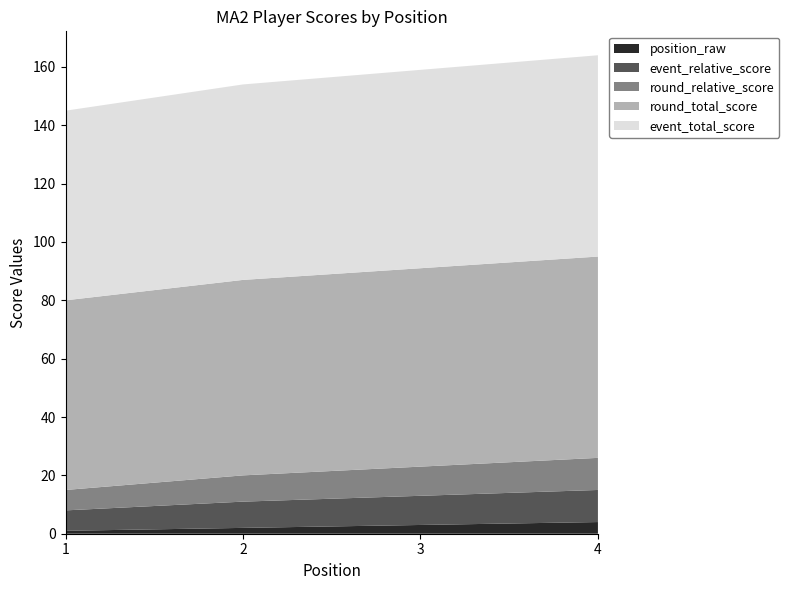

Reading left to right, extract all data points from this chart.

round_total_score: 65	67	68	69
event_relative_score: 7	9	10	11
event_total_score: 65	67	68	69
round_relative_score: 7	9	10	11
position_raw: 1	2	3	4
round_total_score_stacked: 65	67	68	69